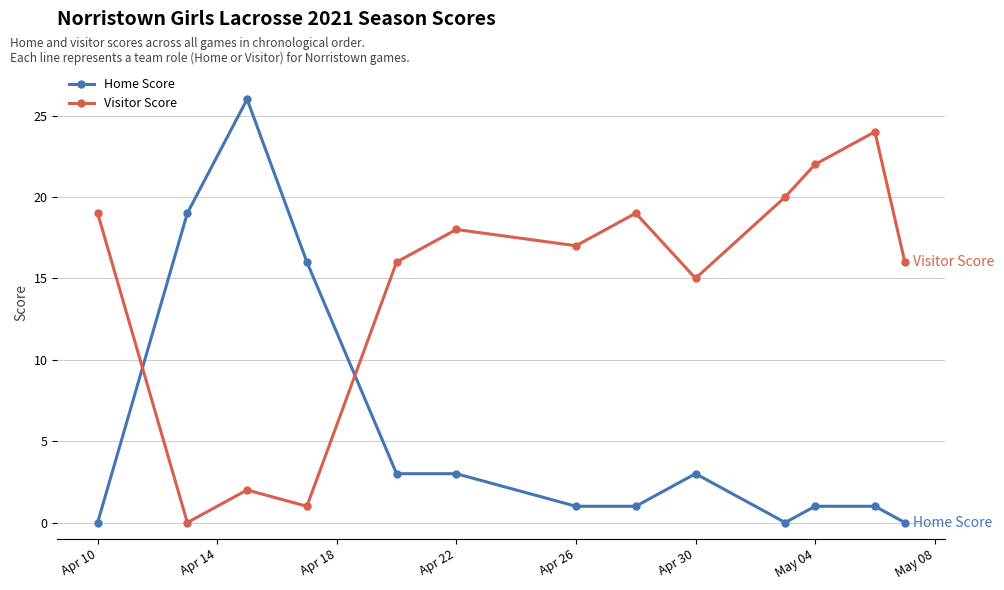

Rank the series by their average value, from highest to lowest.

Visitor Score, Home Score